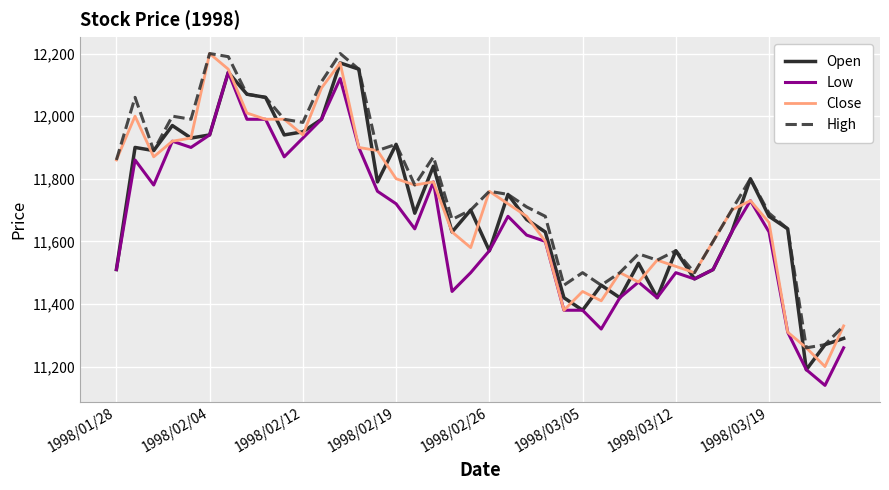

What is the average value of the Low series?

11648